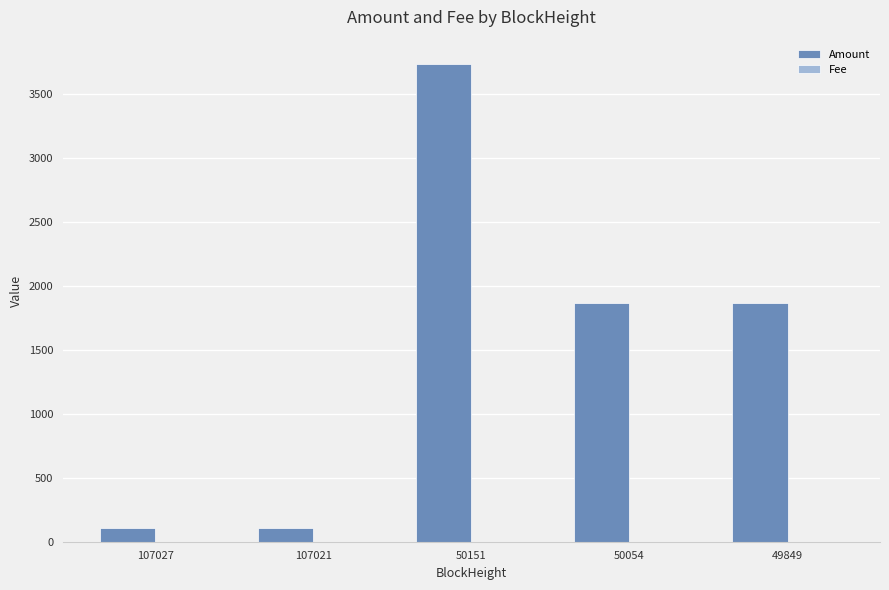

Which series has the largest total across all categories?

Amount